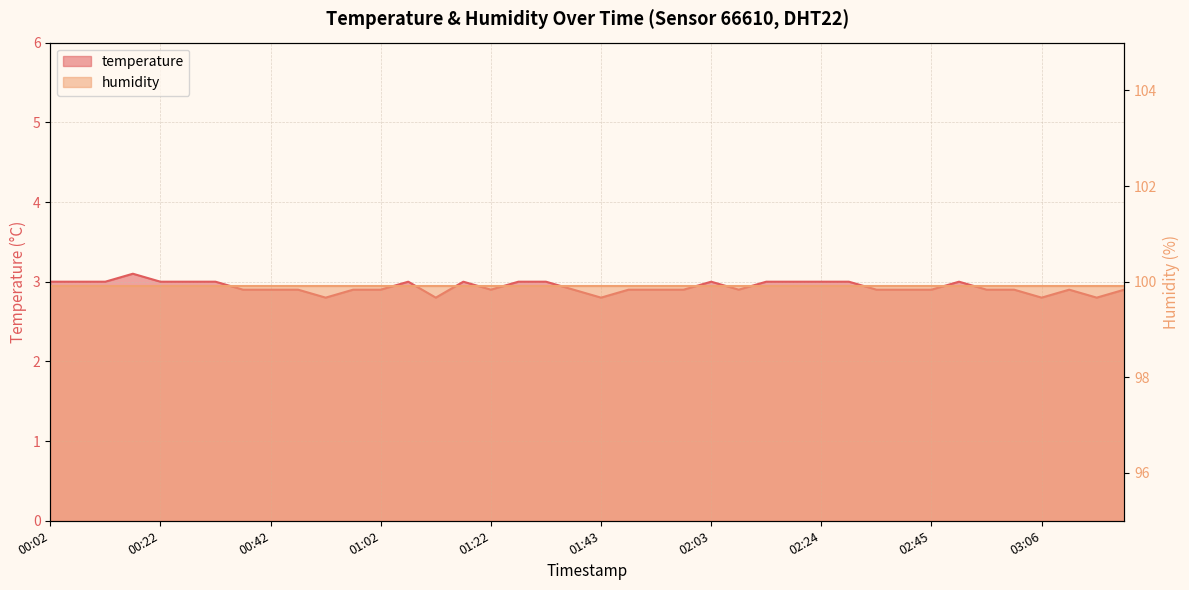

Approximately how many times larger is the value at 01:17 compared to 02:40?

1.0